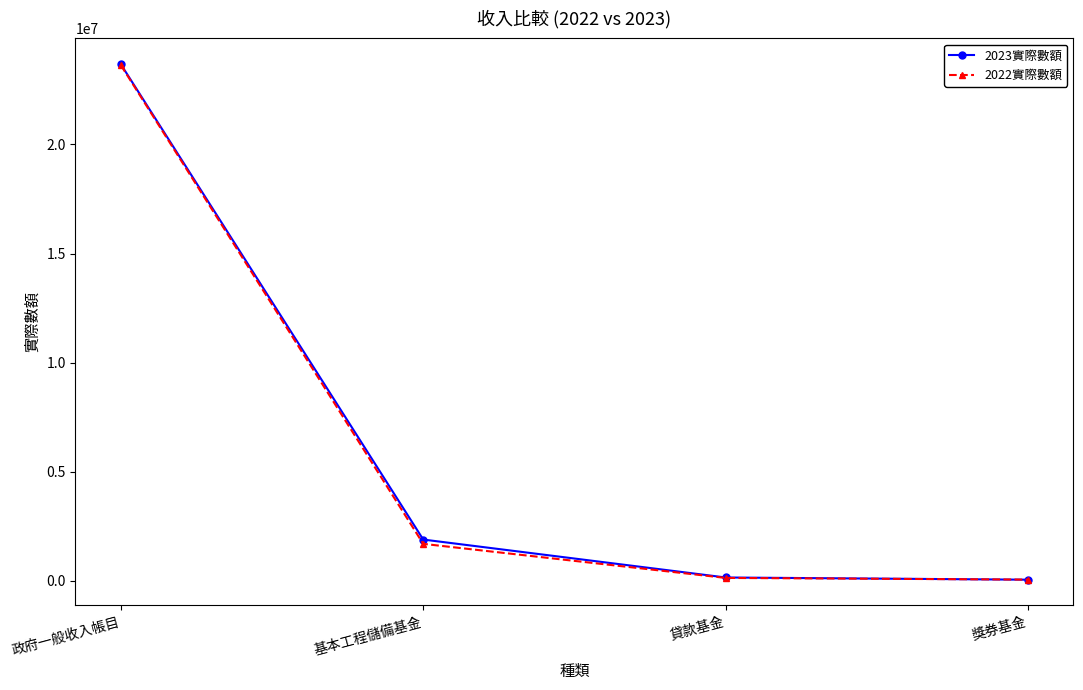

How many series are shown in this chart?

2